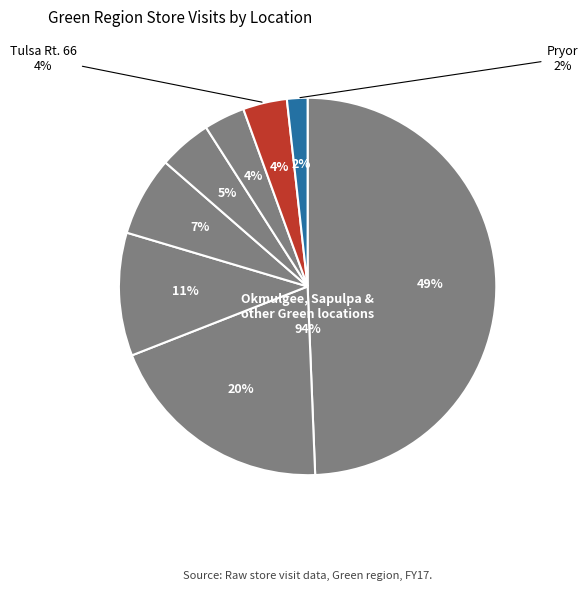

Does any single category account for the majority?

No